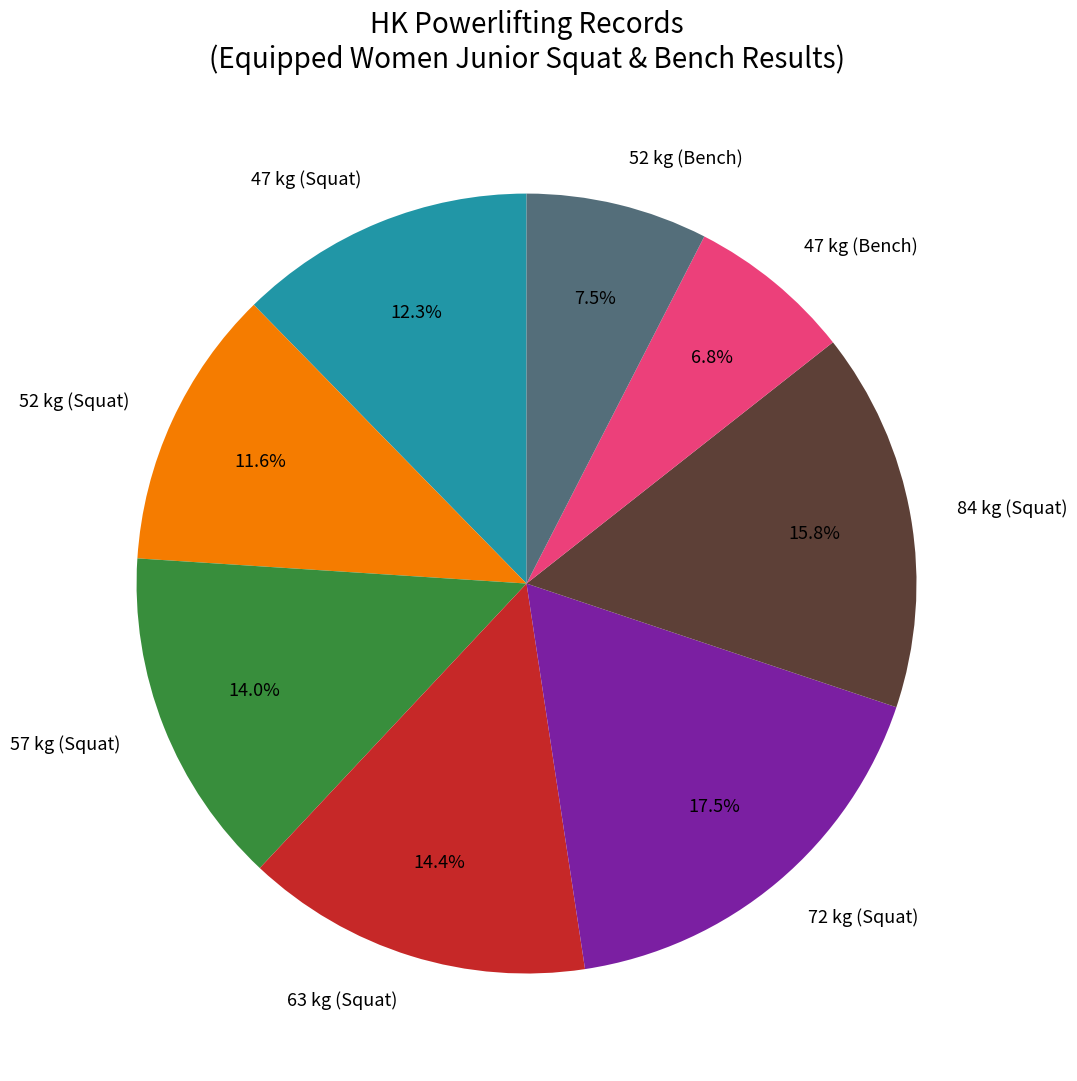

What is the largest slice in the pie chart?

72 kg (Squat)